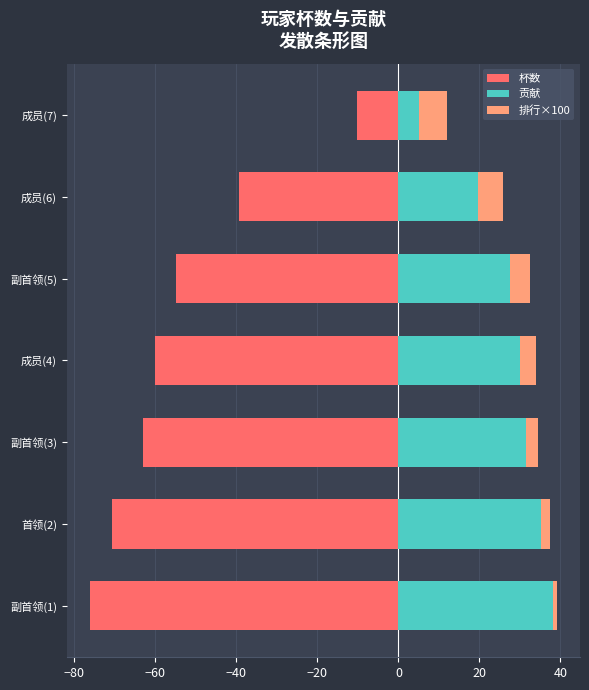

Is the value of 杯数 at 首领(2) greater than the value of 排行×100 at 首领(2)?

No